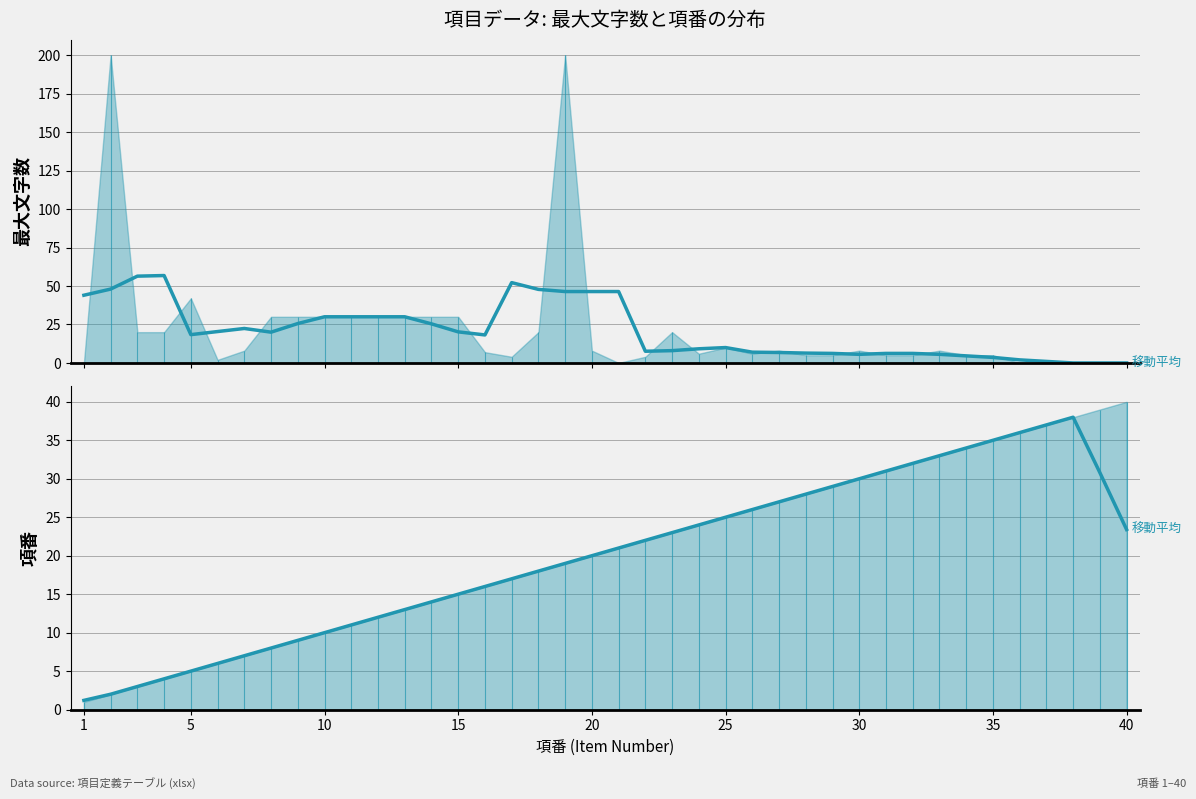

Rank the series by their maximum value, from lowest to highest.

項番 (smoothed), 最大文字数 (smoothed)